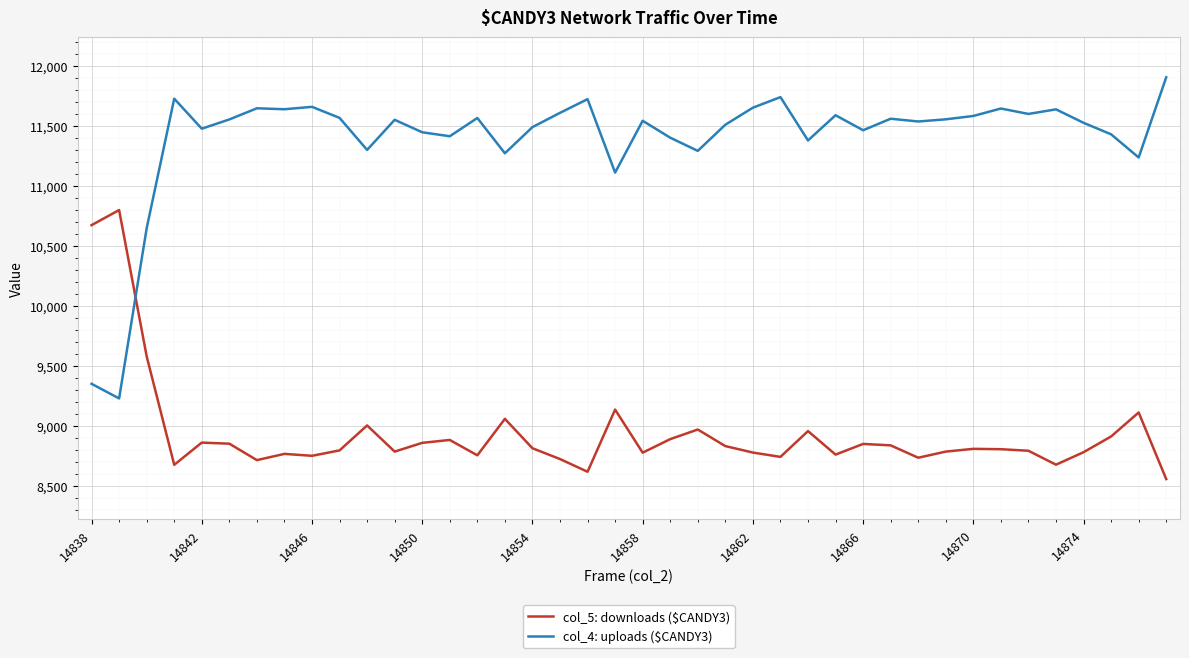

Which series has the widest spread of values?

col_4: uploads ($CANDY3)